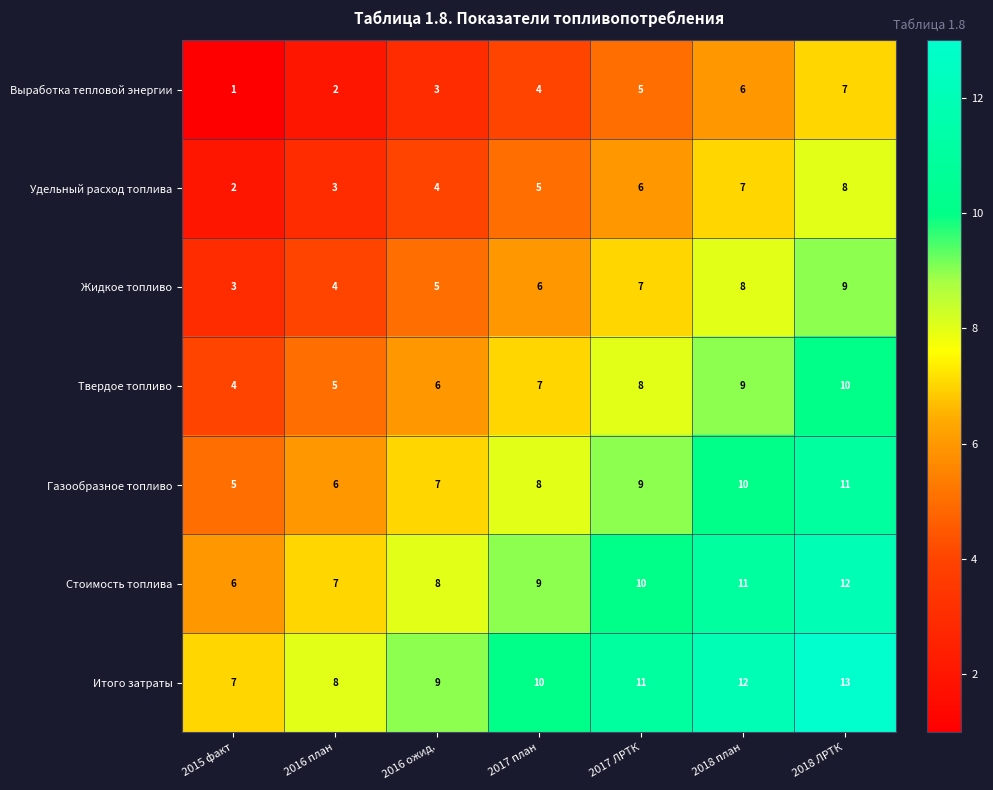

Rank the series by their maximum value, from lowest to highest.

Выработка тепловой энергии, Удельный расход топлива, Жидкое топливо, Твердое топливо, Газообразное топливо, Стоимость топлива, Итого затраты